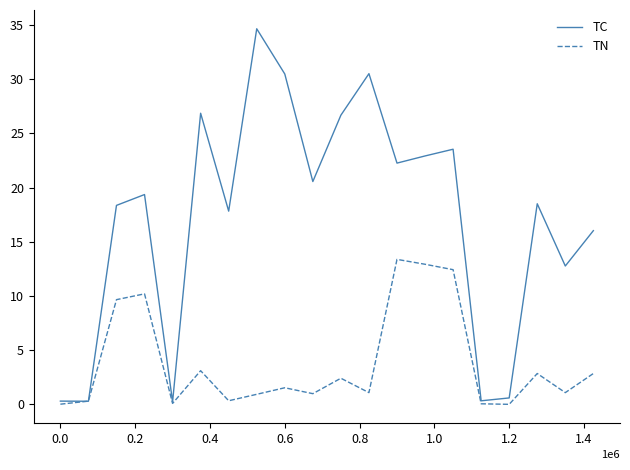

What is the highest value of the TN series?

13.4